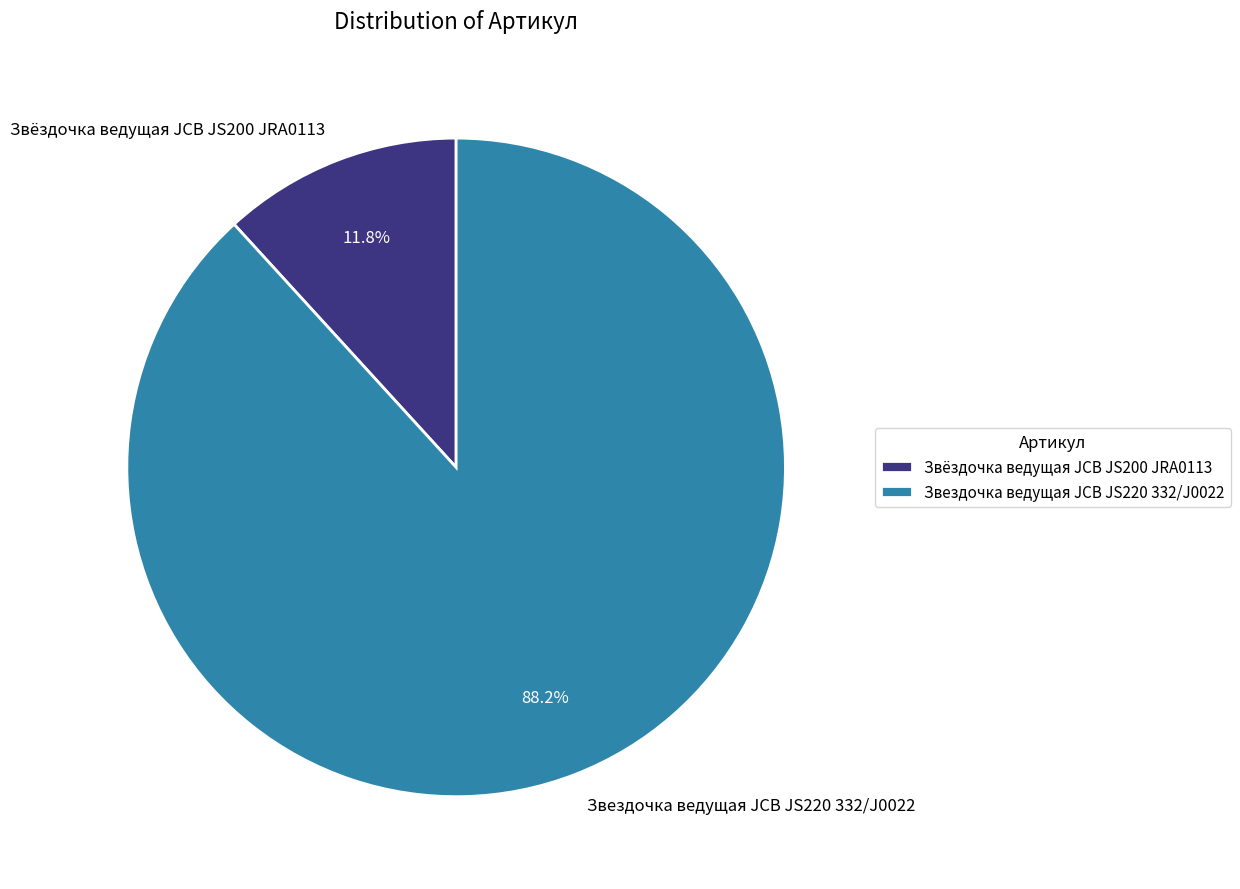

Rank the categories by value from highest to lowest.

Звездочка ведущая JCB JS220 332/J0022, Звёздочка ведущая JCB JS200 JRA0113